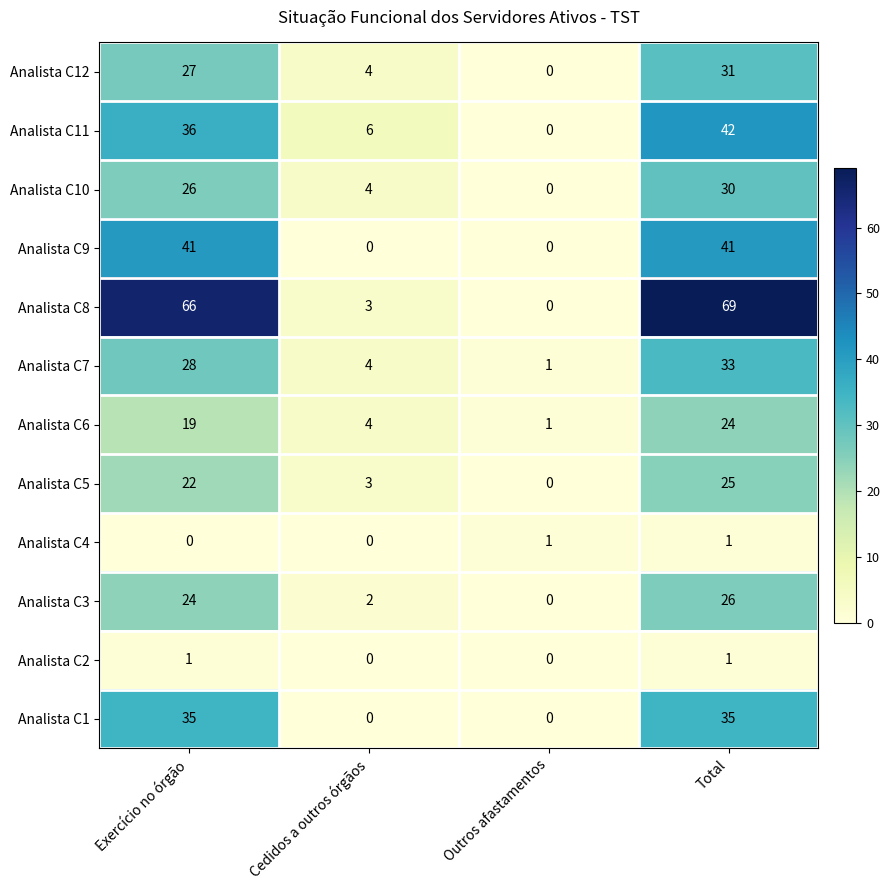

Which series has the largest total across all categories?

Analista C8